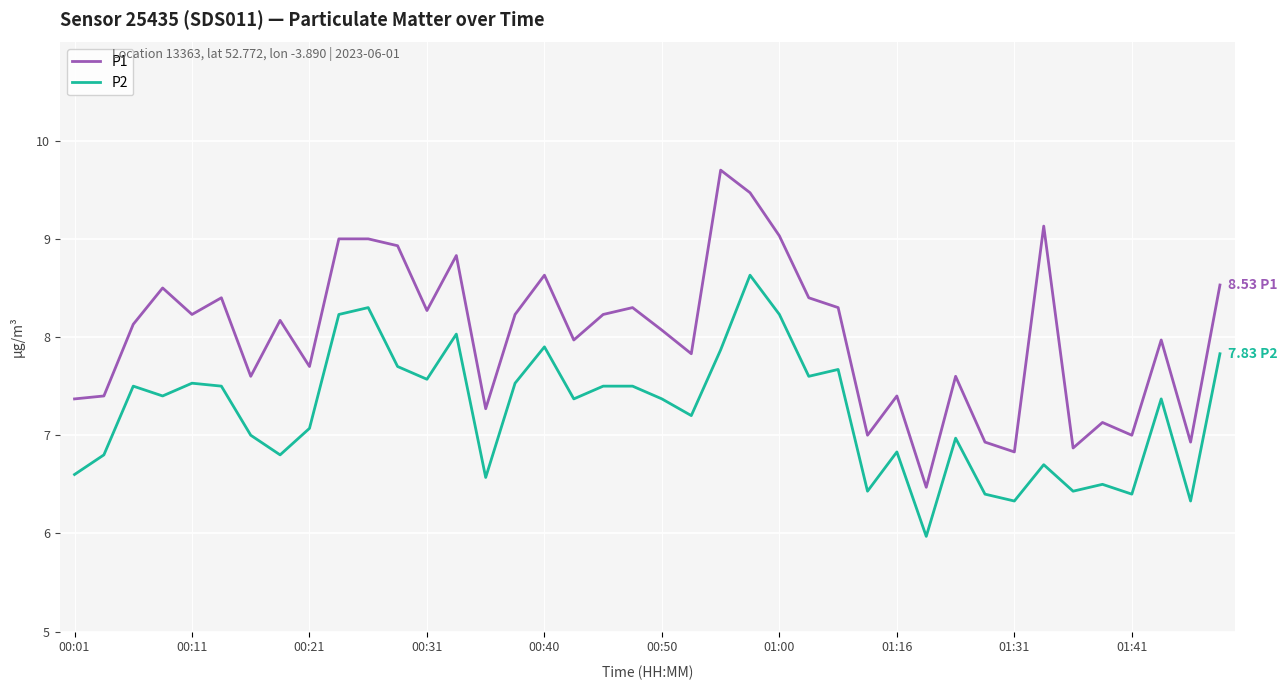

Which series has the largest total across all categories?

P1